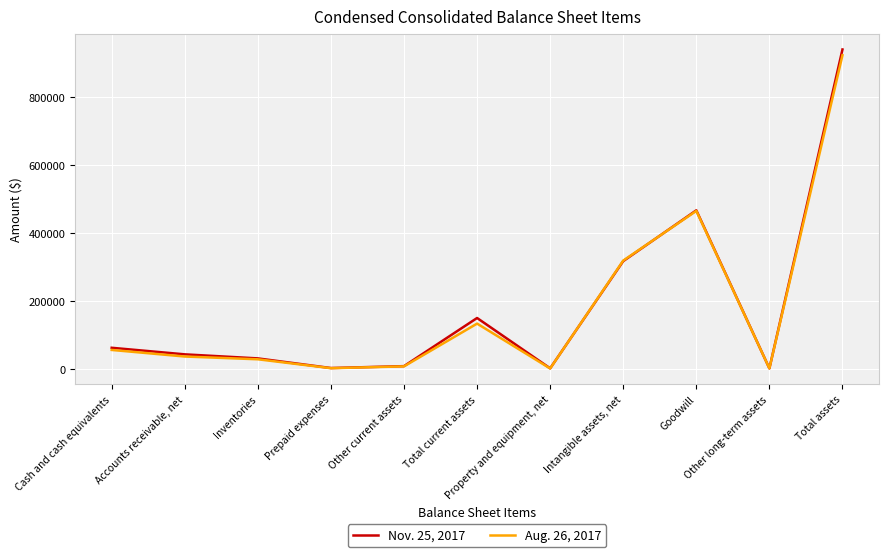

True or false: Aug. 26, 2017 has more than 0 points higher than both neighbors.

True